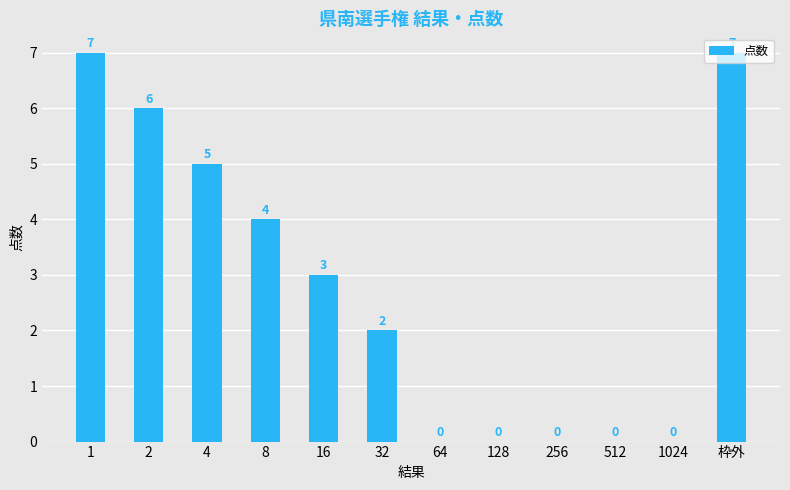

Are the bars horizontal?

No